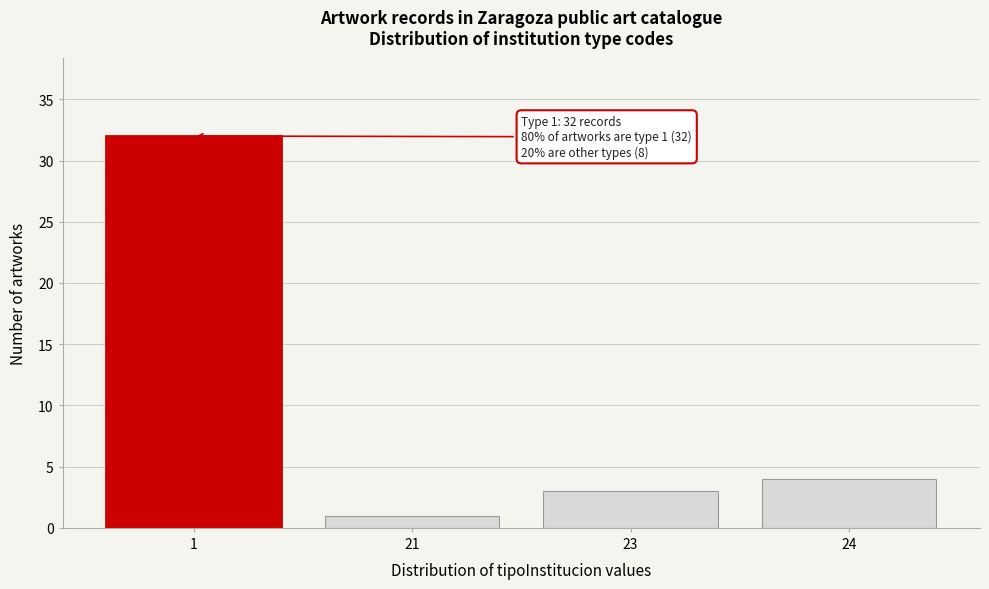

Reading left to right, list all the values displayed in this chart.

32	1	3	4